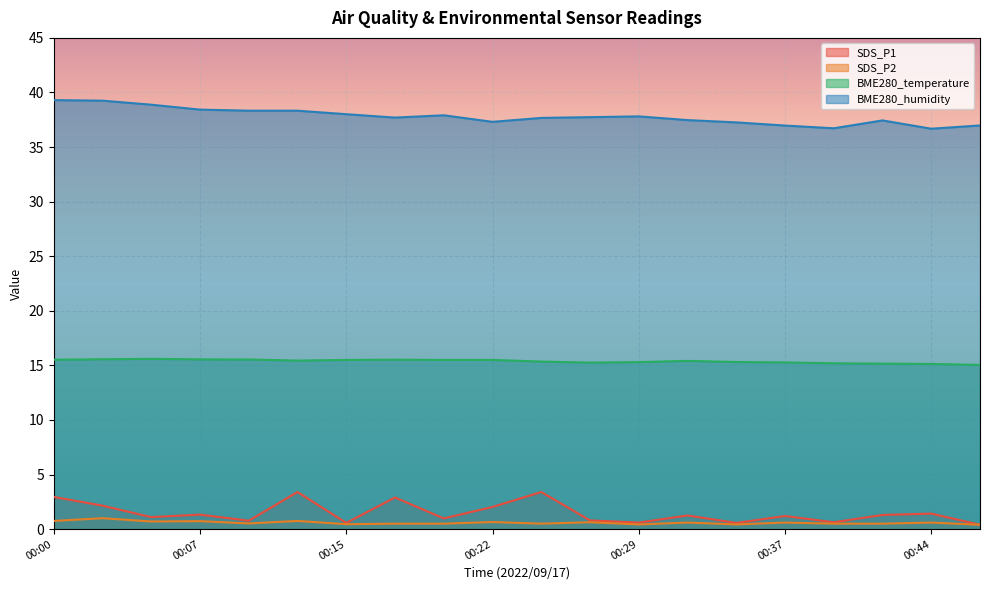

Which category has the lowest value across all series?

00:47